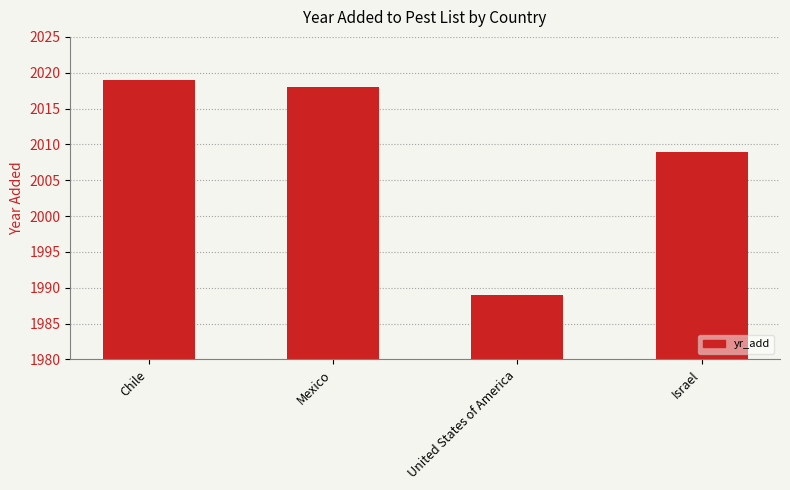

Is it true that the value at Israel is 2009?

True